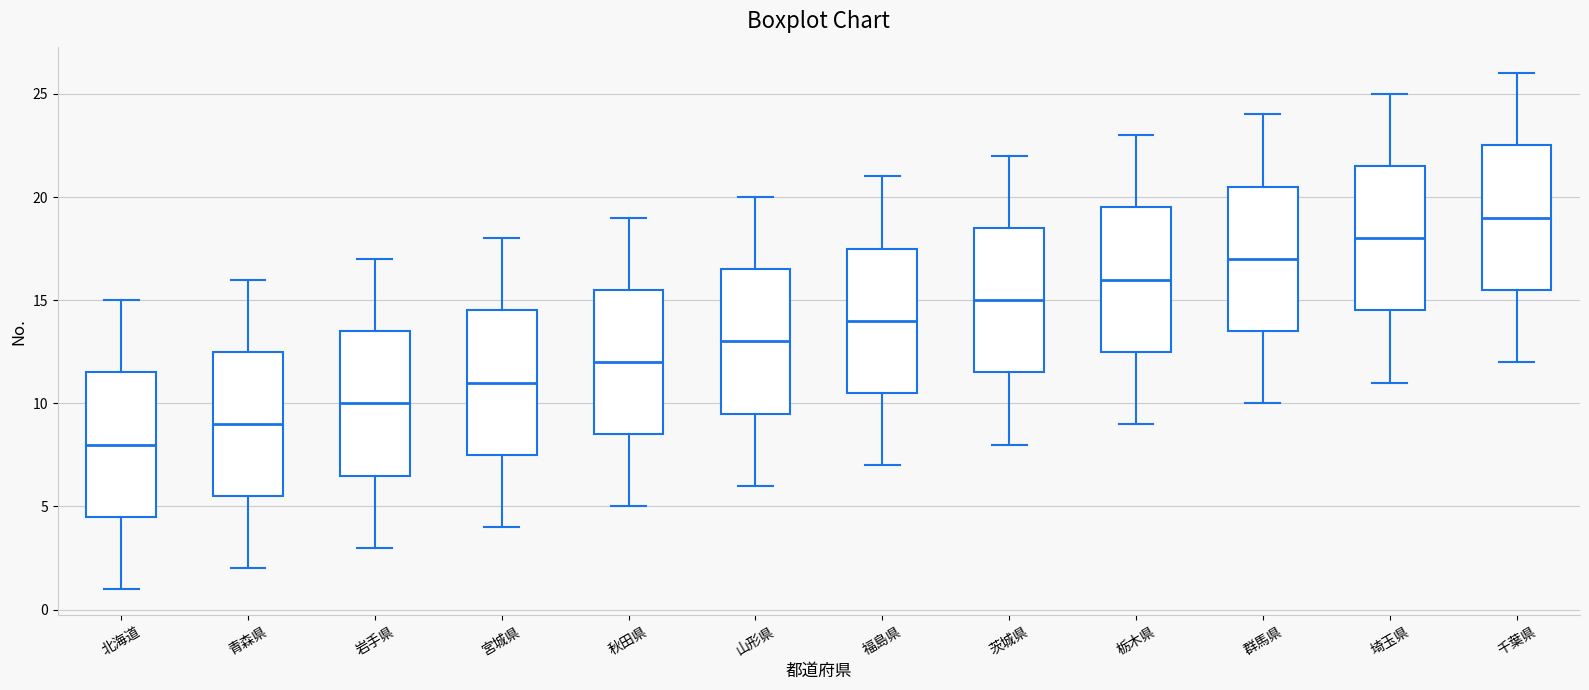

Reading left to right, transcribe this box plot: for each box, give where its median line is, the range the box spans, and where its two whiskers end, as read against the y-axis. The values are not printed on the chart, so give them approximately, as read against the axis.

北海道: median 8.0, box 4.5 to 11.5, whiskers 1.0 to 15.0
青森県: median 9.0, box 5.5 to 12.5, whiskers 2.0 to 16.0
岩手県: median 10.0, box 6.5 to 13.5, whiskers 3.0 to 17.0
宮城県: median 11.0, box 7.5 to 14.5, whiskers 4.0 to 18.0
秋田県: median 12.0, box 8.5 to 15.5, whiskers 5.0 to 19.0
山形県: median 13.0, box 9.5 to 16.5, whiskers 6.0 to 20.0
福島県: median 14.0, box 10.5 to 17.5, whiskers 7.0 to 21.0
茨城県: median 15.0, box 11.5 to 18.5, whiskers 8.0 to 22.0
栃木県: median 16.0, box 12.5 to 19.5, whiskers 9.0 to 23.0
群馬県: median 17.0, box 13.5 to 20.5, whiskers 10.0 to 24.0
埼玉県: median 18.0, box 14.5 to 21.5, whiskers 11.0 to 25.0
千葉県: median 19.0, box 15.5 to 22.5, whiskers 12.0 to 26.0